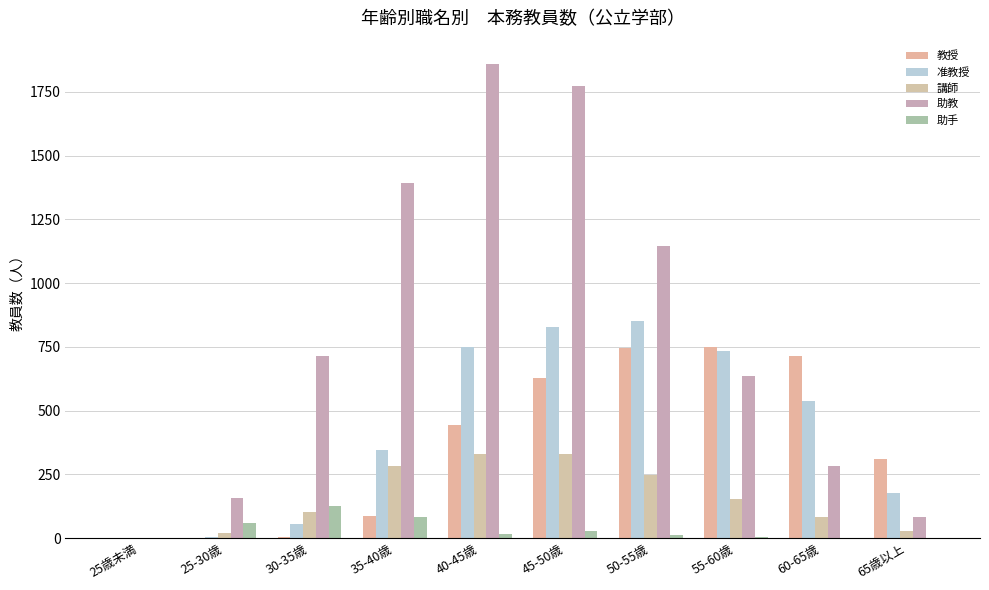

Which series has the largest range (max minus min)?

助教